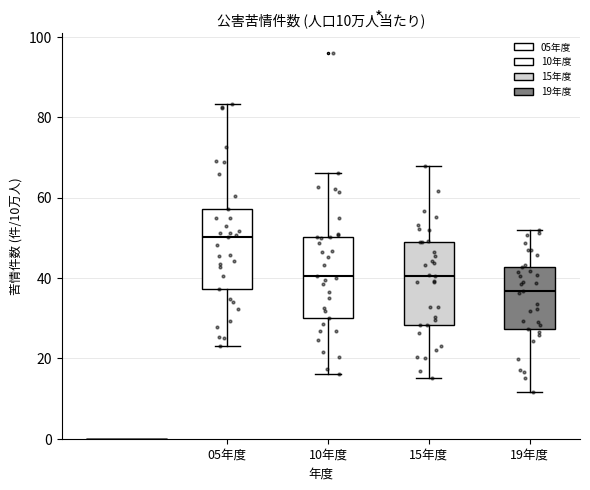

Which box's median line is the highest?

05年度